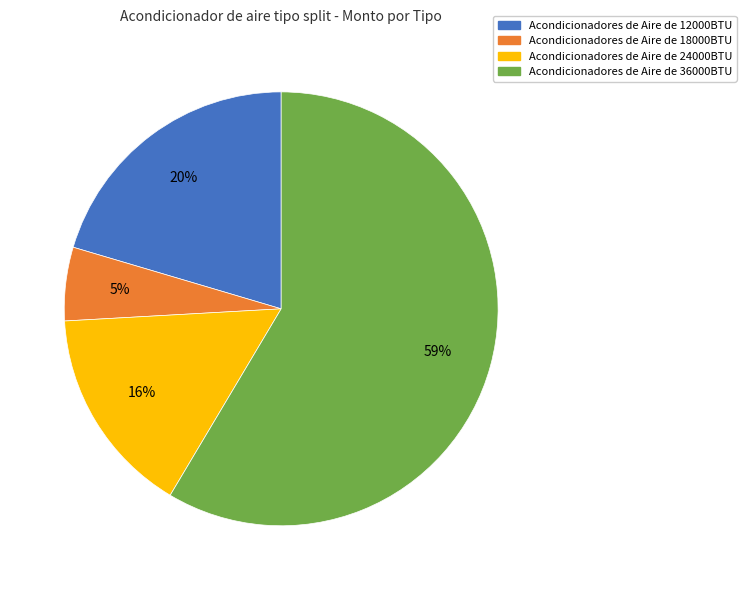

Is it true that Acondicionadores de Aire de 18000BTU is 1% of the pie?

False